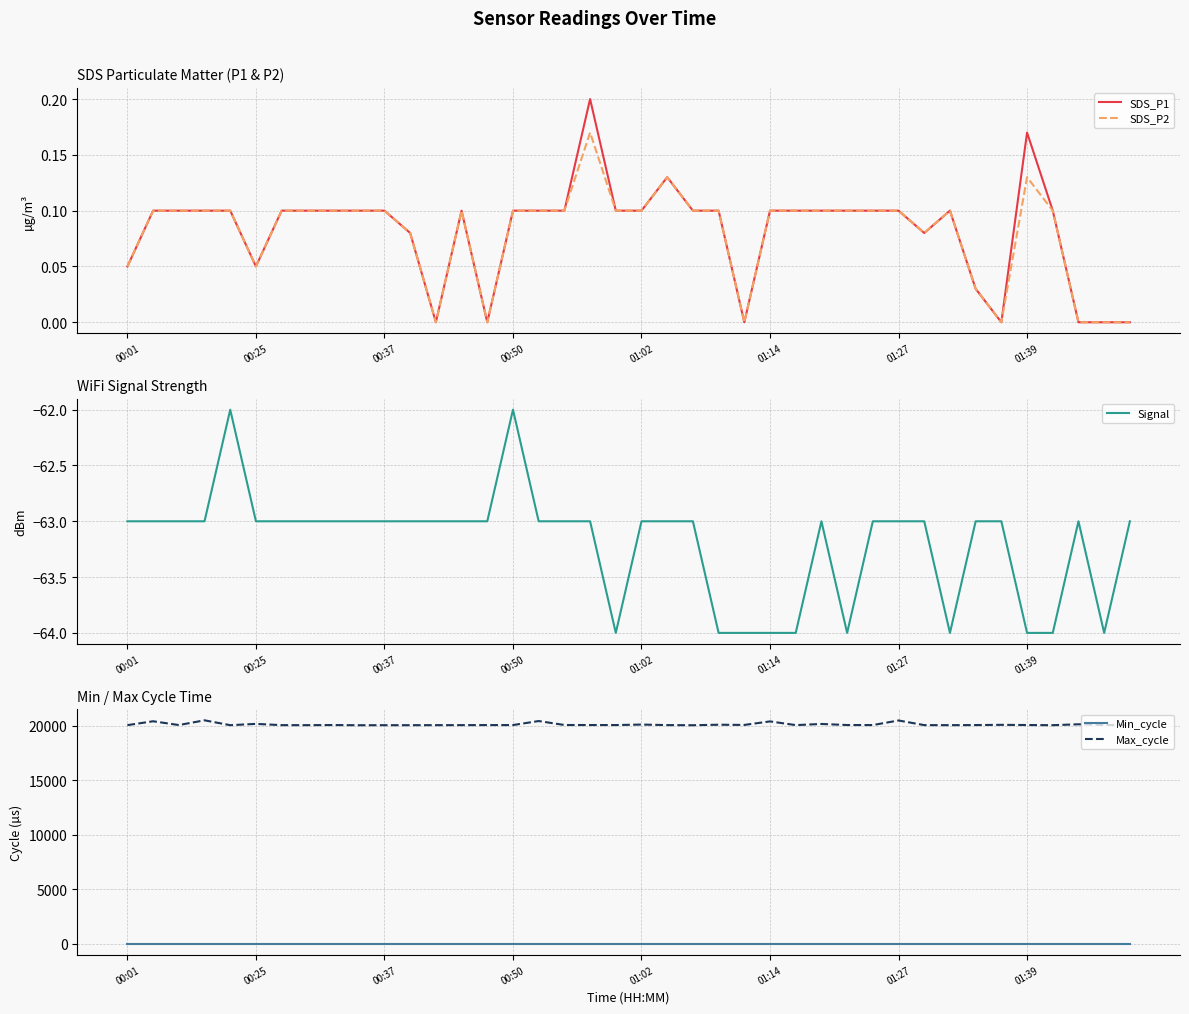

What is the value of the Min_cycle point at the 35th from the left?

28.0